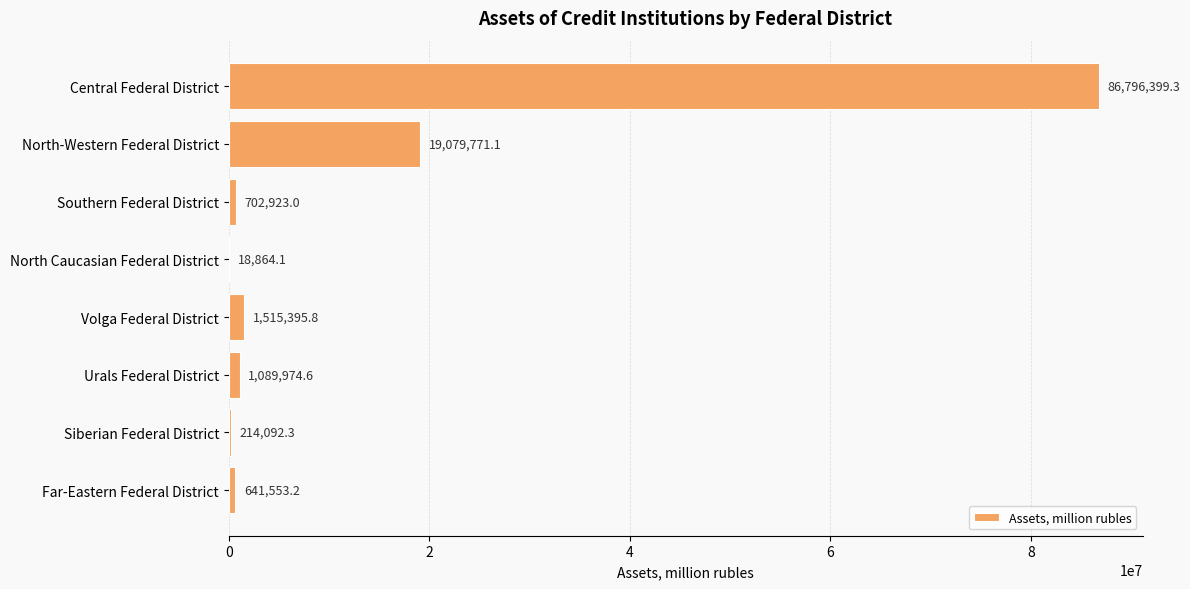

What is the sum of all values?

110058973.4